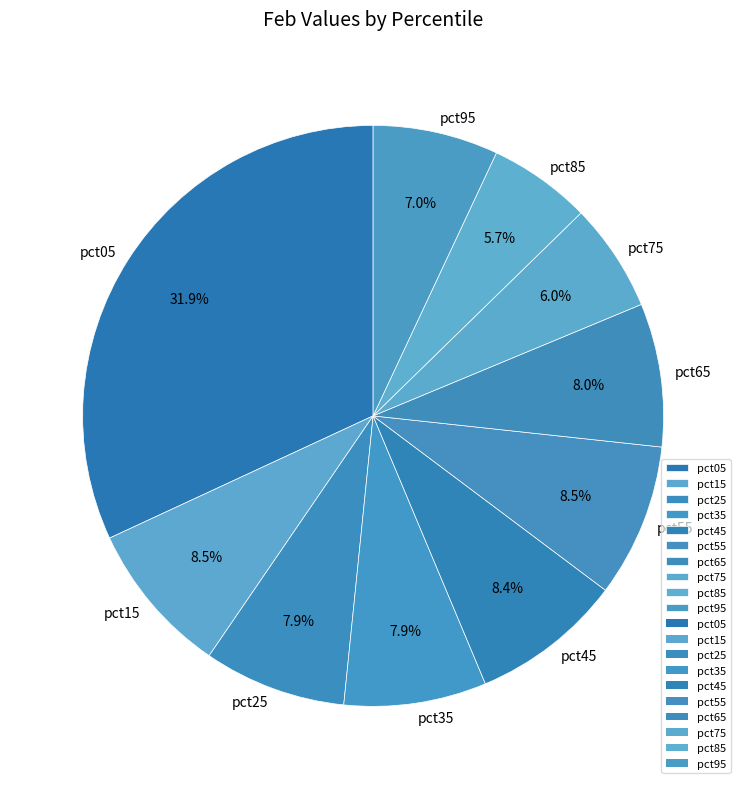

How many segments does this pie chart have?

10